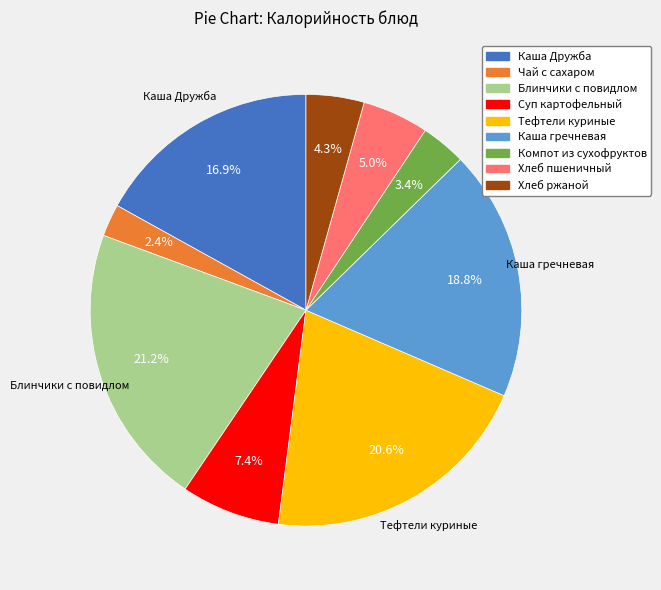

To the nearest percent, what percentage of the pie is Каша гречневая?

19%